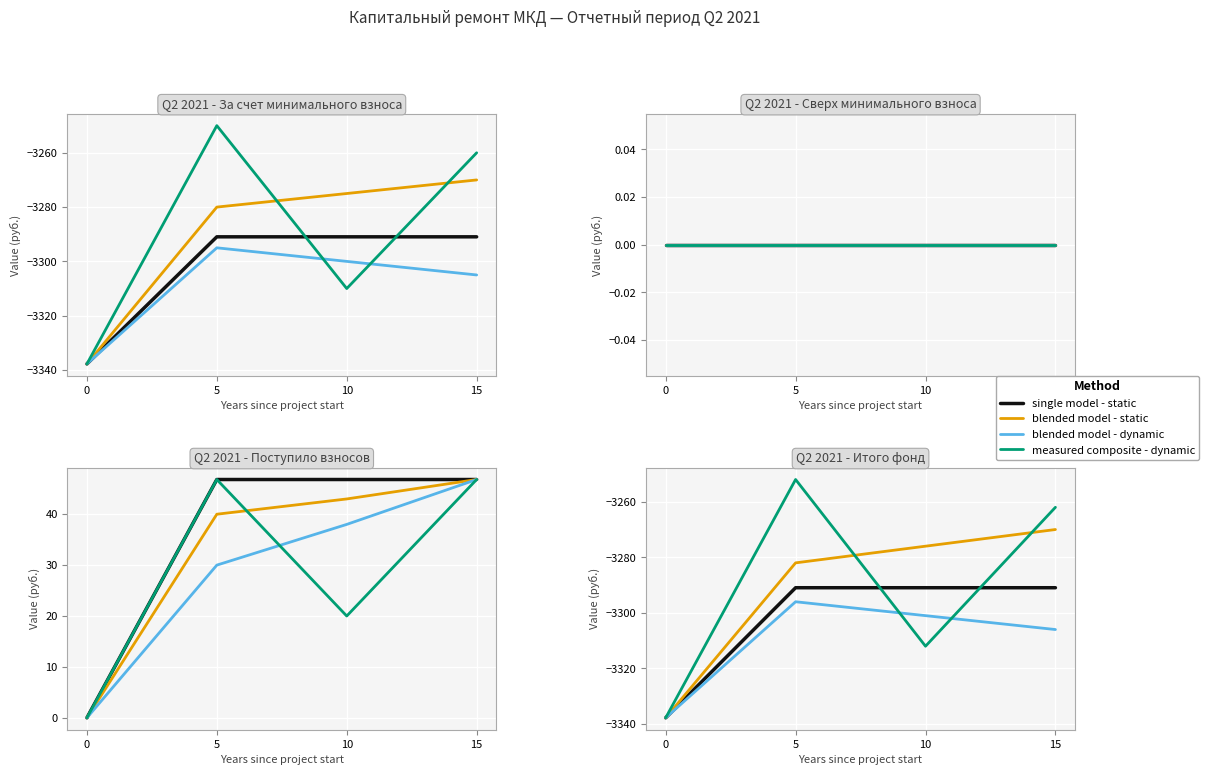

The value of measured composite - dynamic at 0 is -1321.9. True or false?

False